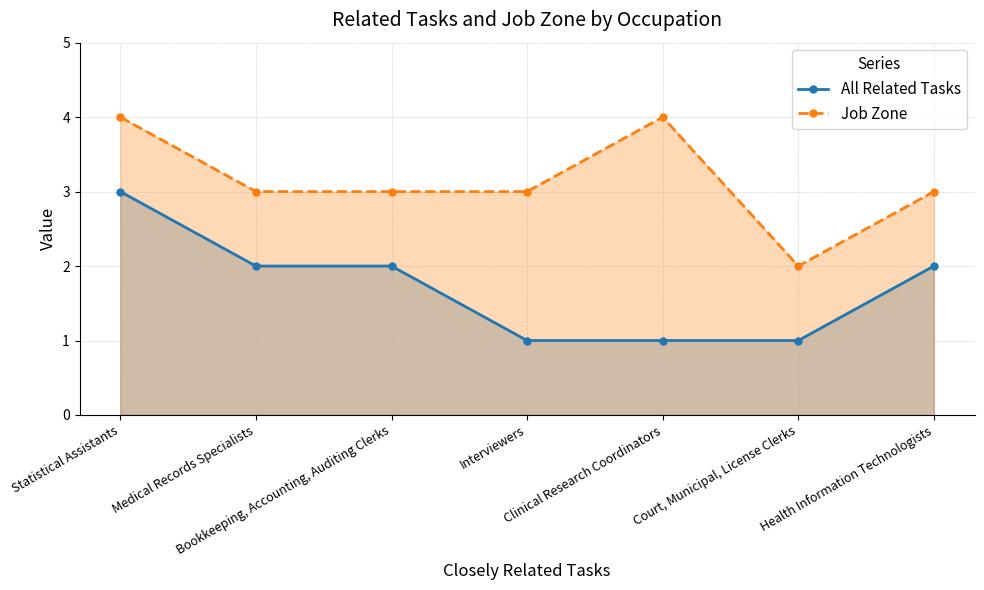

What is the lowest value of the All Related Tasks series?

1